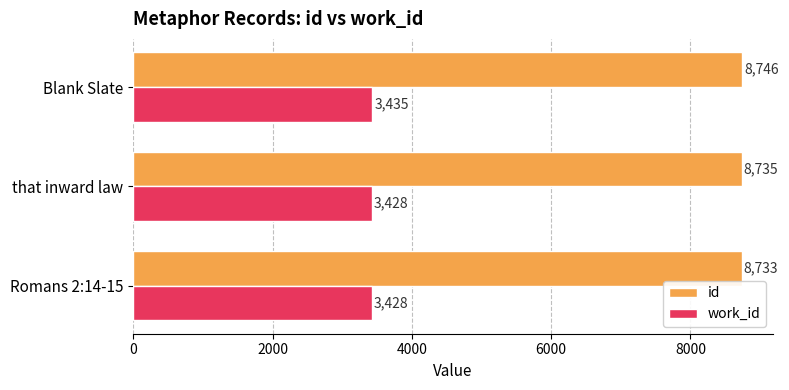

At which category is the sum across all series the highest?

Blank Slate